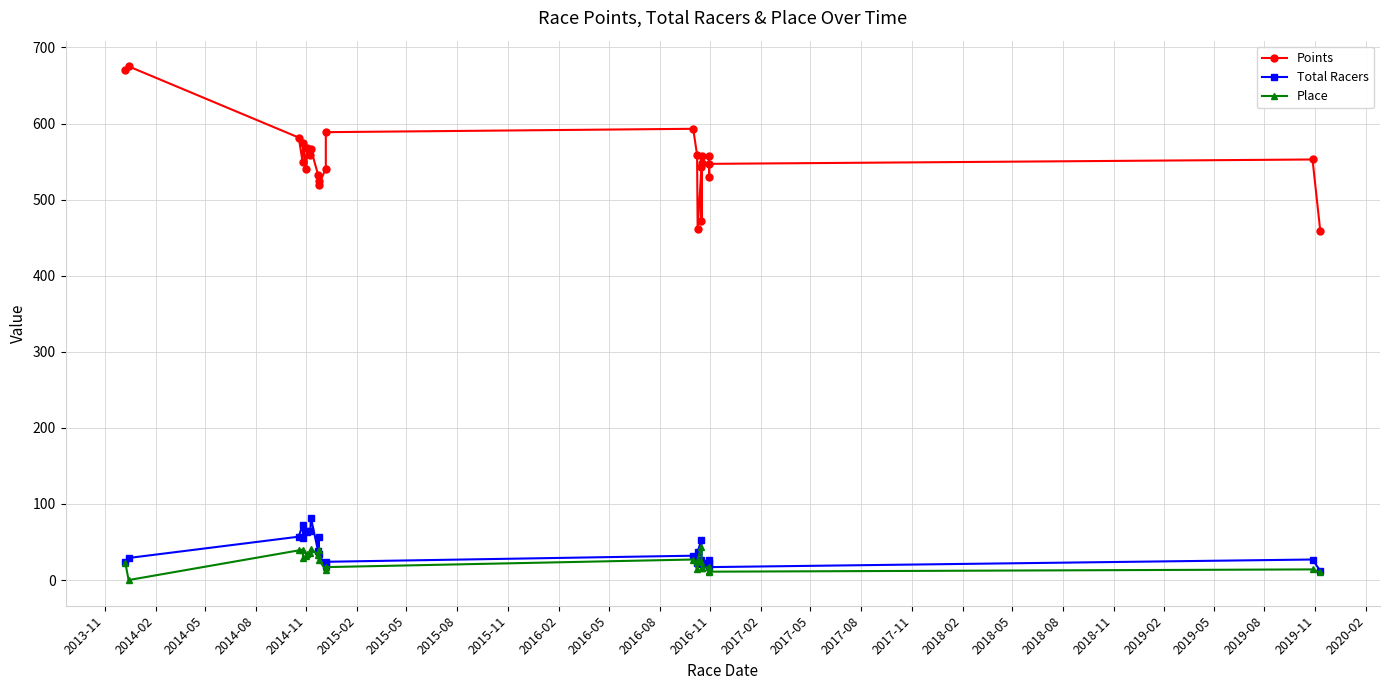

True or false: Total Racers and Place intersect in this chart.

False